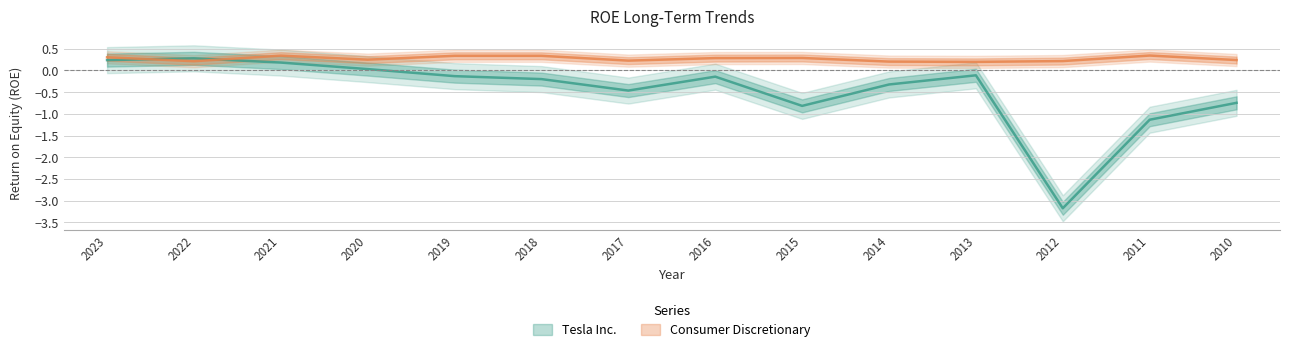

List the labels in order of Consumer Discretionary value, smallest first.

2013, 2014, 2022, 2012, 2017, 2010, 2020, 2016, 2015, 2023, 2018, 2019, 2021, 2011